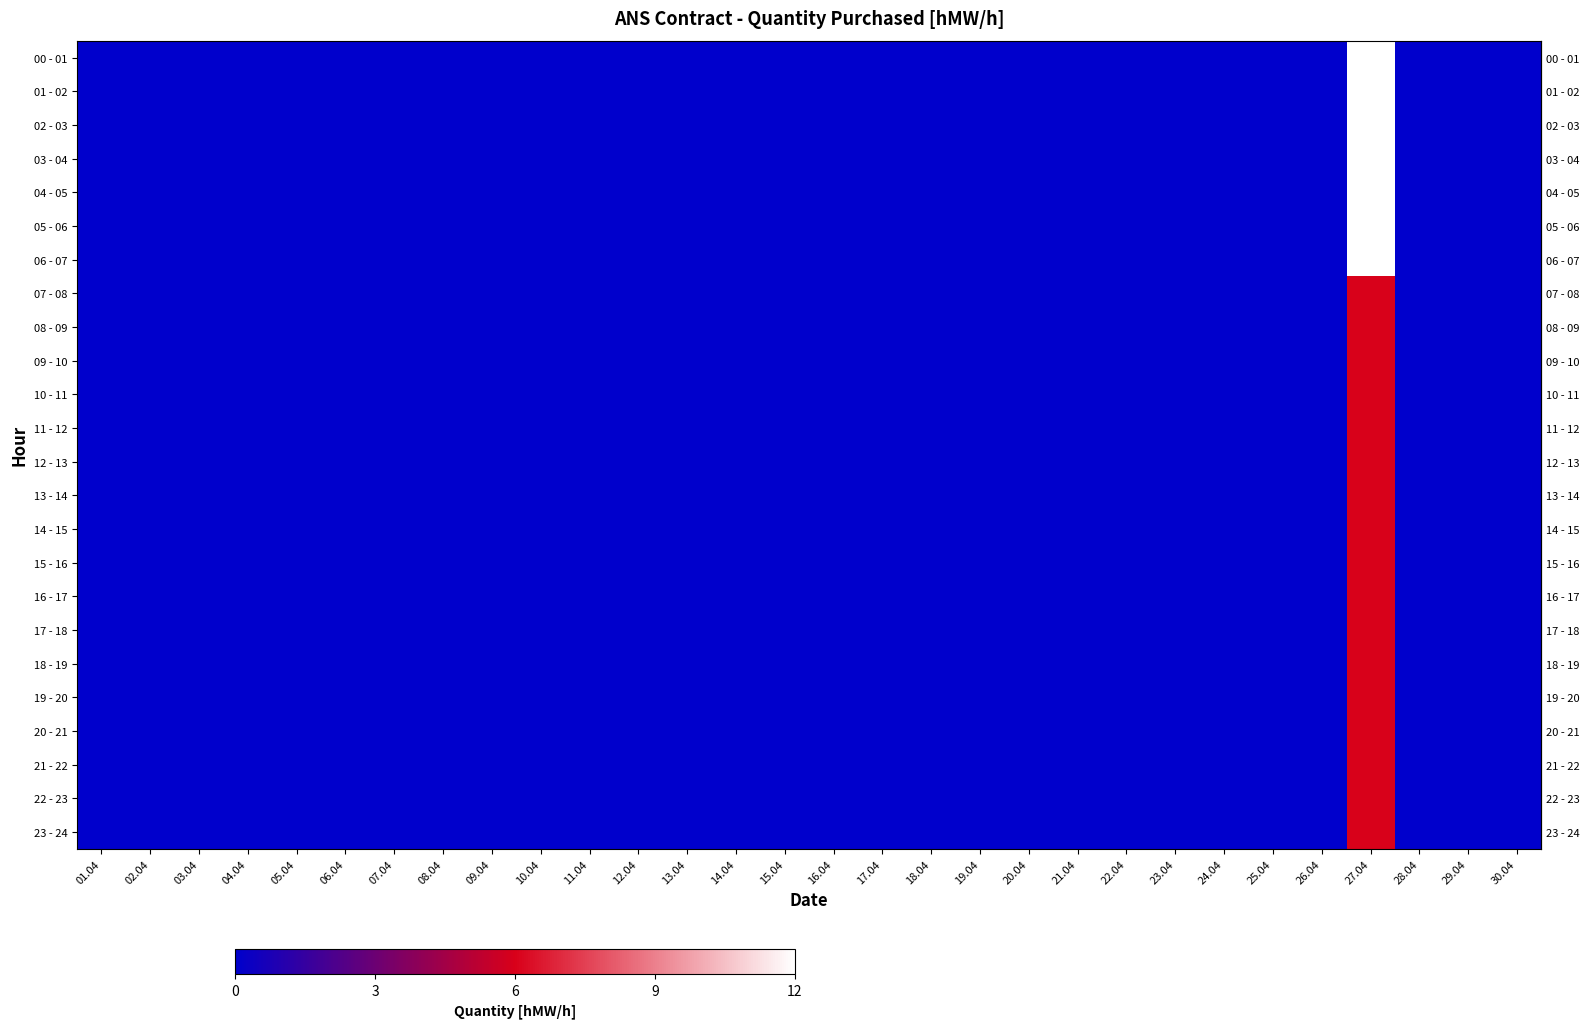

At how many categories does at least one series exceed 0?

1